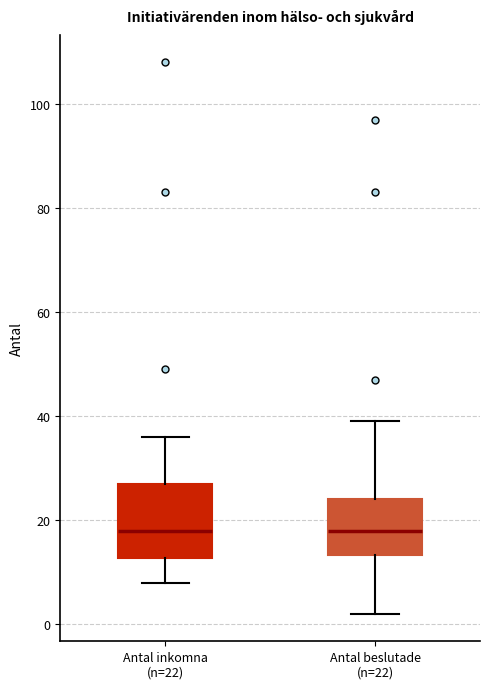

Comparing the boxes themselves (not the whiskers), which one is the tallest?

Antal inkomna (n=22)